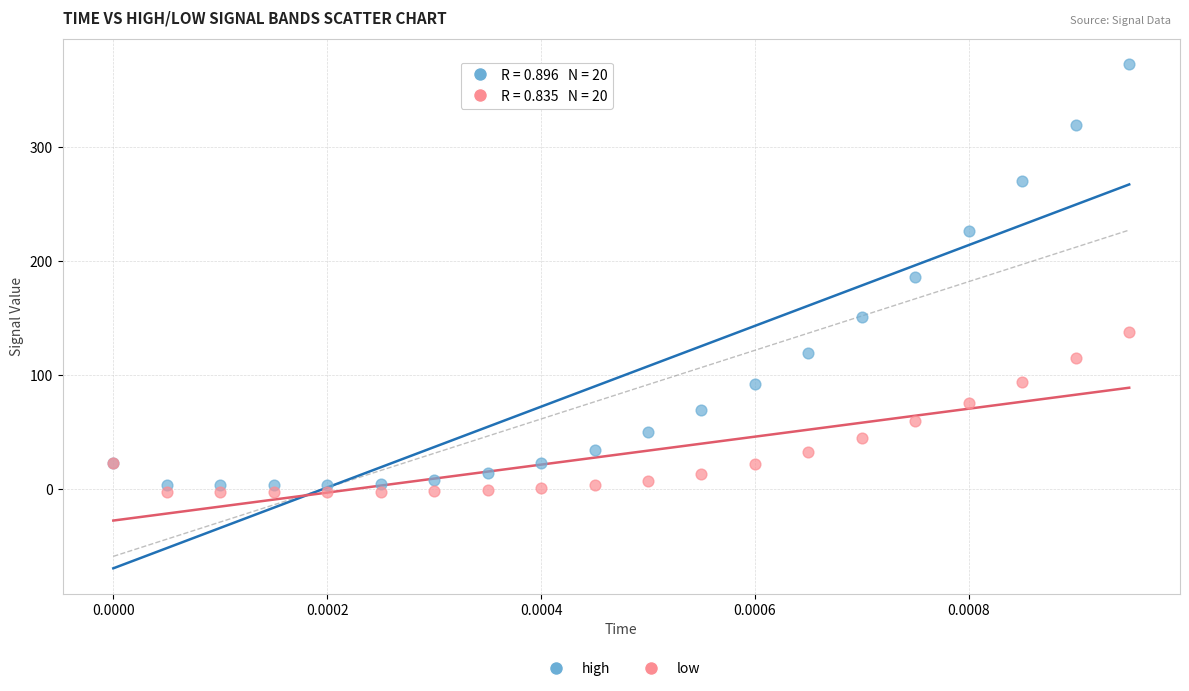

Which series reaches the maximum Y coordinate?

high